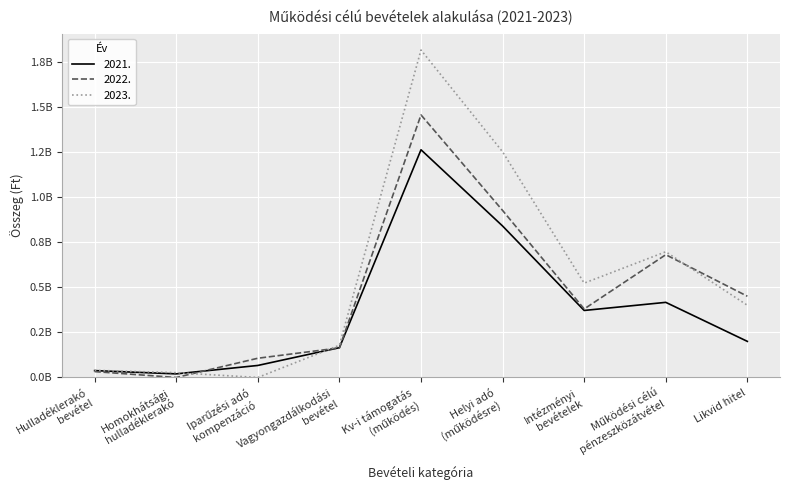

Which category has the highest value in the 2021. series?

Kv-i támogatás
(működés)